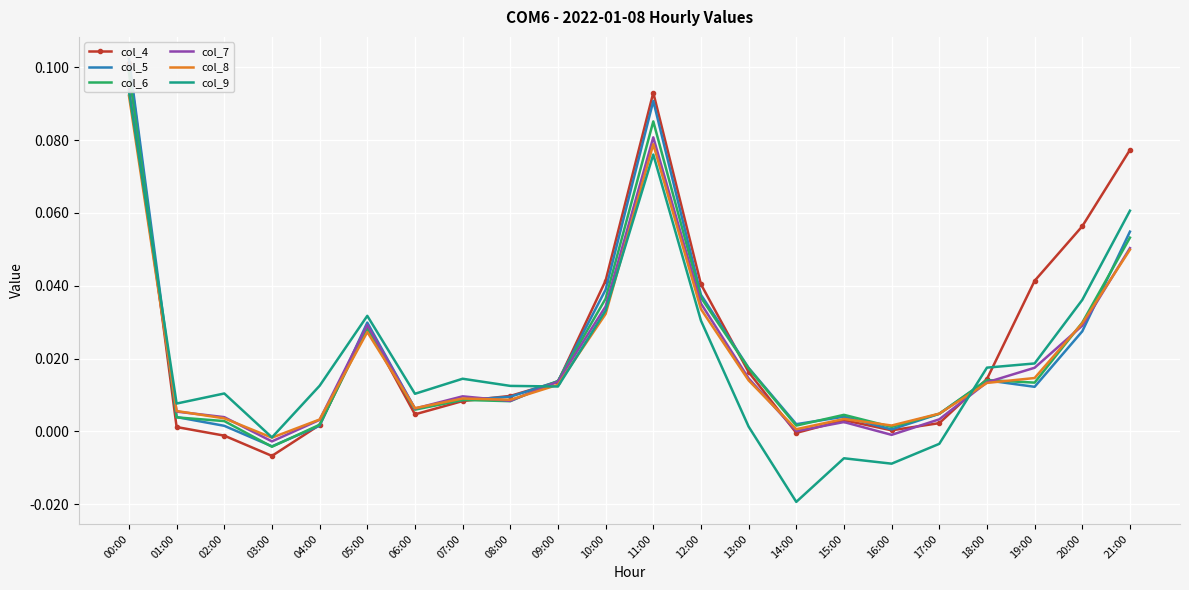

True or false: col_4 has a value of 0.0 at 18:00.

True